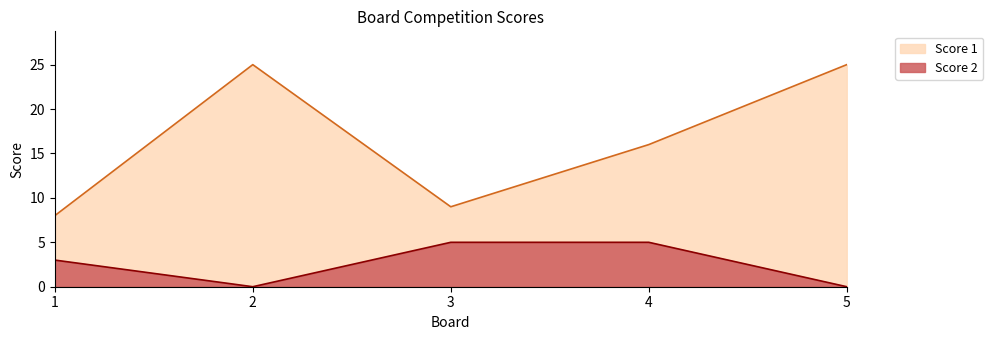

Between 3 and 5, which series saw the biggest shift?

Score 1